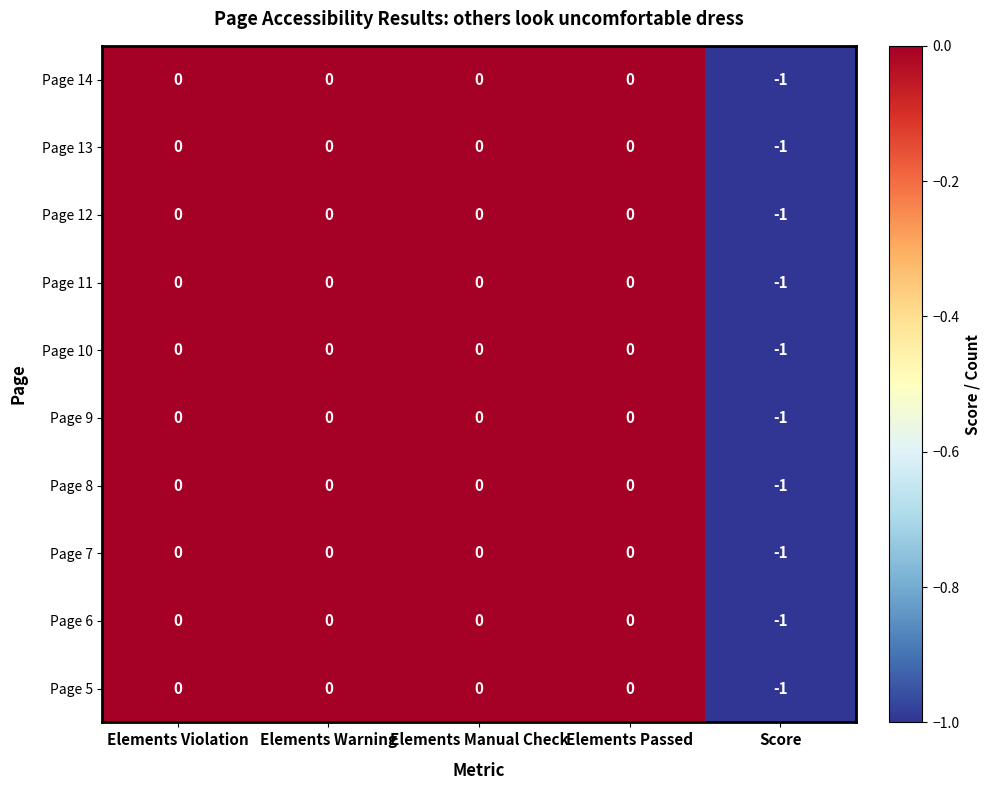

Which category has the lowest value in the Page 12 series?

Score